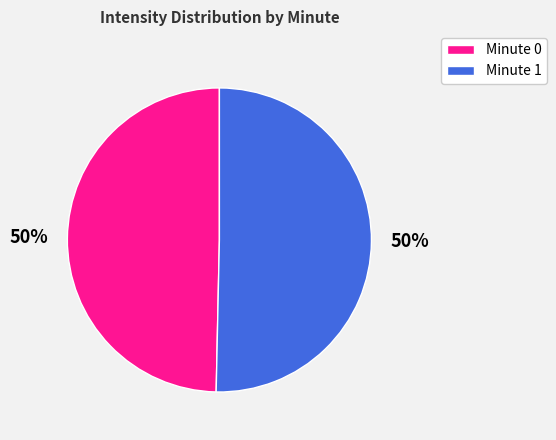

What percentage is the Minute 1 slice, to the nearest percent?

50%